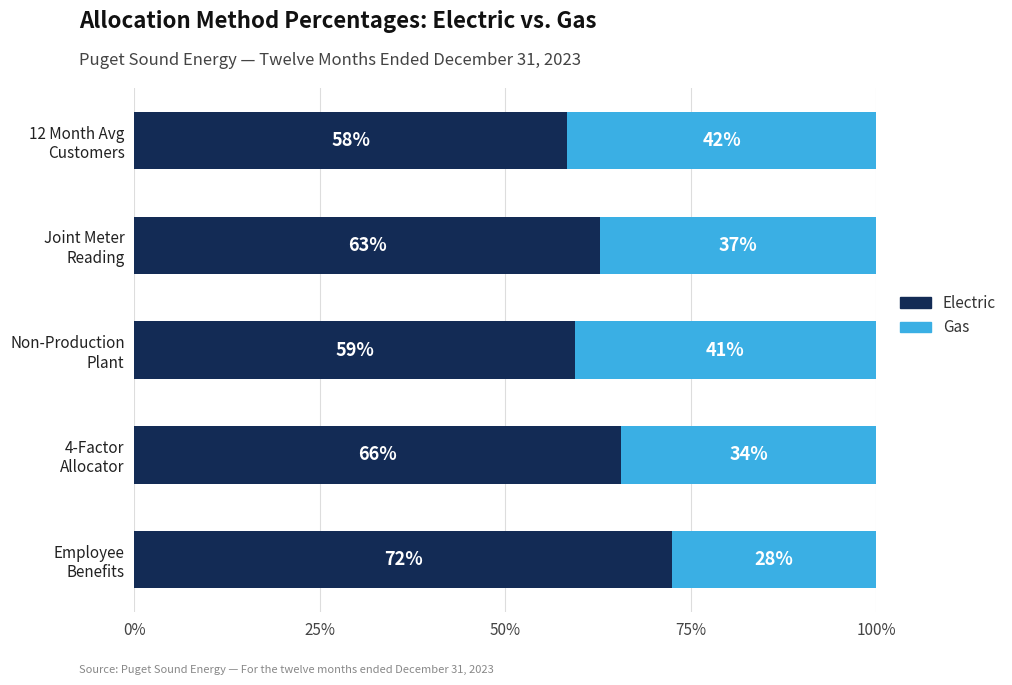

What are all the series names shown in the legend?

Electric, Gas